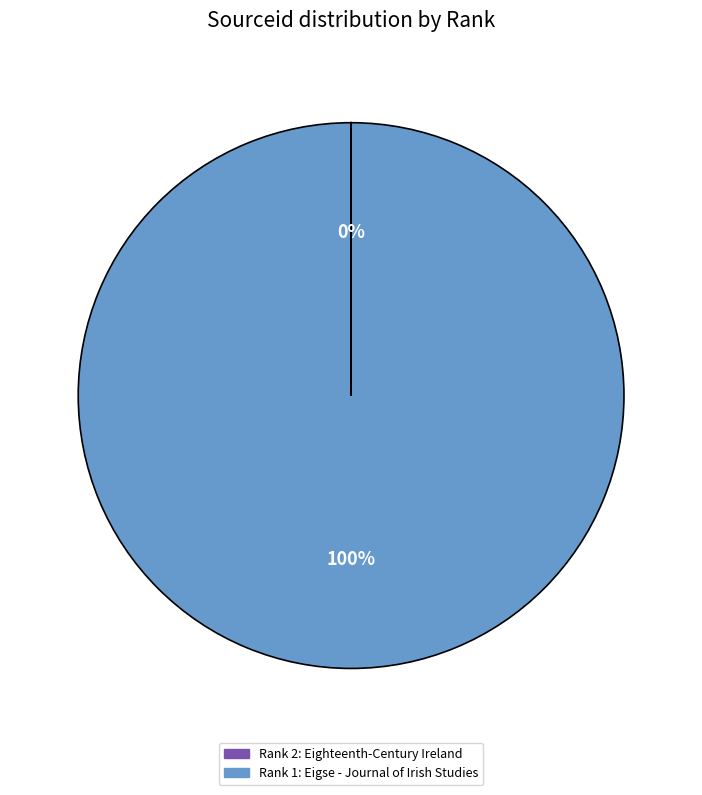

Is there a majority slice in this chart?

Yes